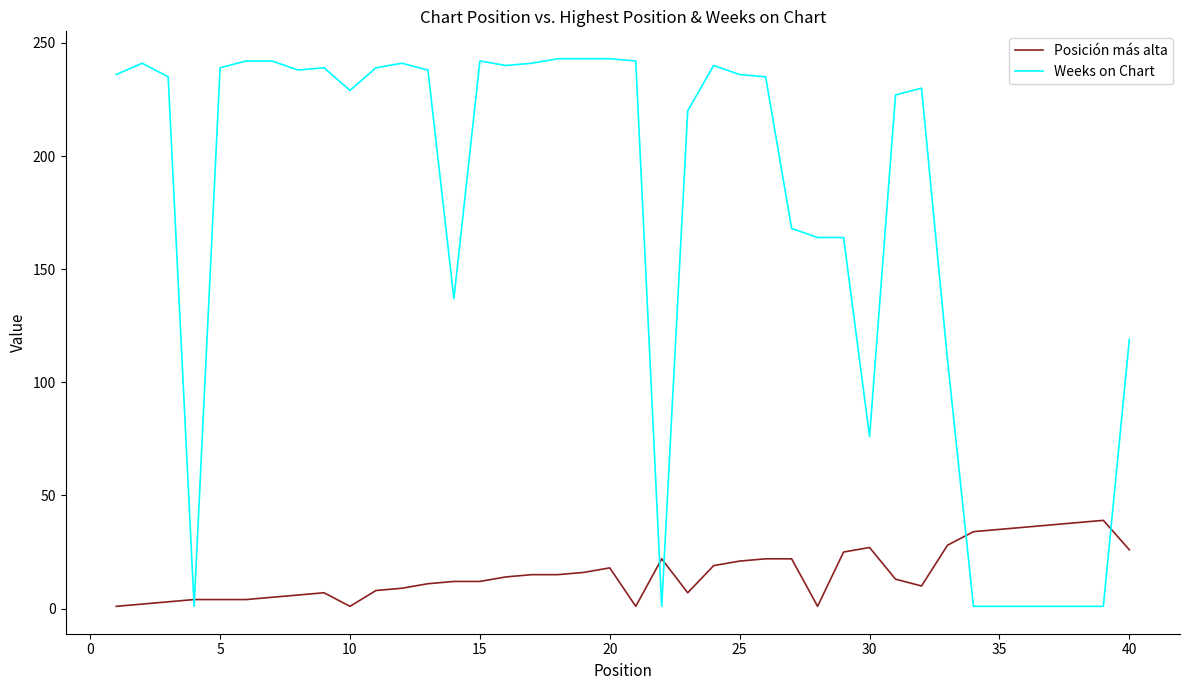

What is the average value of the Weeks on Chart series?

172